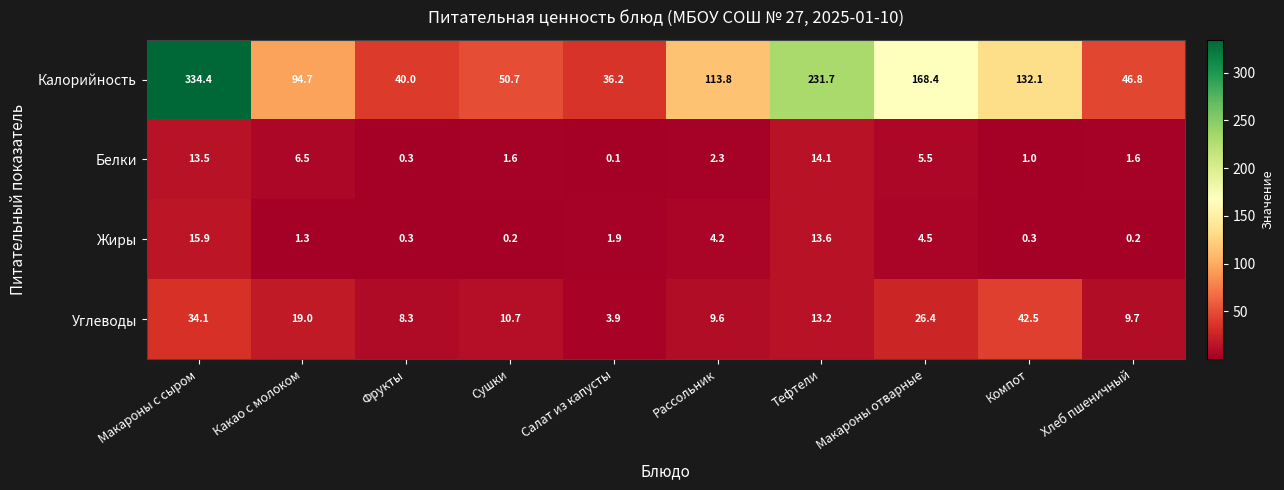

Where is Жиры nearest to the value 8?

Макароны отварные